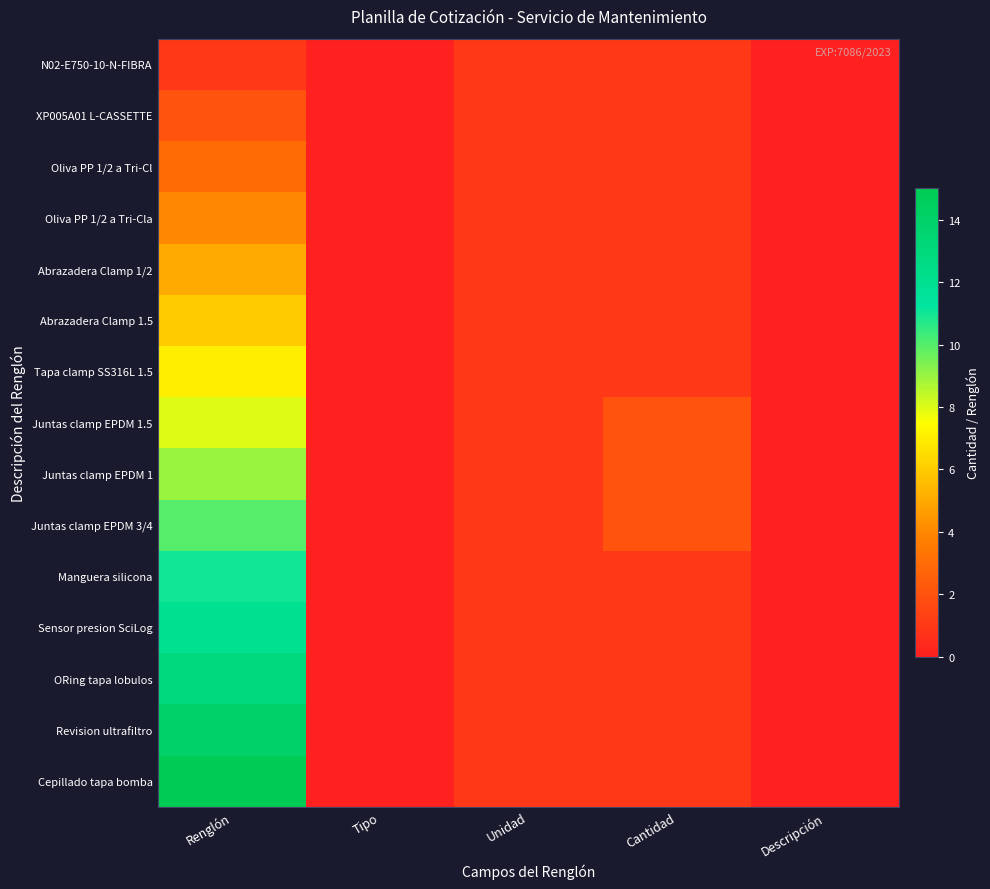

Reading left to right, extract all data points from this chart.

N02-E750-10-N-FIBRA: Renglón=1	Tipo=0	Unidad=1	Cantidad=1	Descripción=0
XP005A01 L-CASSETTE: Renglón=2	Tipo=0	Unidad=1	Cantidad=1	Descripción=0
Oliva PP 1/2 a Tri-Cl: Renglón=3	Tipo=0	Unidad=1	Cantidad=1	Descripción=0
Oliva PP 1/2 a Tri-Cla: Renglón=4	Tipo=0	Unidad=1	Cantidad=1	Descripción=0
Abrazadera Clamp 1/2: Renglón=5	Tipo=0	Unidad=1	Cantidad=1	Descripción=0
Abrazadera Clamp 1.5: Renglón=6	Tipo=0	Unidad=1	Cantidad=1	Descripción=0
Tapa clamp SS316L 1.5: Renglón=7	Tipo=0	Unidad=1	Cantidad=1	Descripción=0
Juntas clamp EPDM 1.5: Renglón=8	Tipo=0	Unidad=1	Cantidad=2	Descripción=0
Juntas clamp EPDM 1: Renglón=9	Tipo=0	Unidad=1	Cantidad=2	Descripción=0
Juntas clamp EPDM 3/4: Renglón=10	Tipo=0	Unidad=1	Cantidad=2	Descripción=0
Manguera silicona: Renglón=11	Tipo=0	Unidad=1	Cantidad=1	Descripción=0
Sensor presion SciLog: Renglón=12	Tipo=0	Unidad=1	Cantidad=1	Descripción=0
ORing tapa lobulos: Renglón=13	Tipo=0	Unidad=1	Cantidad=1	Descripción=0
Revision ultrafiltro: Renglón=14	Tipo=0	Unidad=1	Cantidad=1	Descripción=0
Cepillado tapa bomba: Renglón=15	Tipo=0	Unidad=1	Cantidad=1	Descripción=0